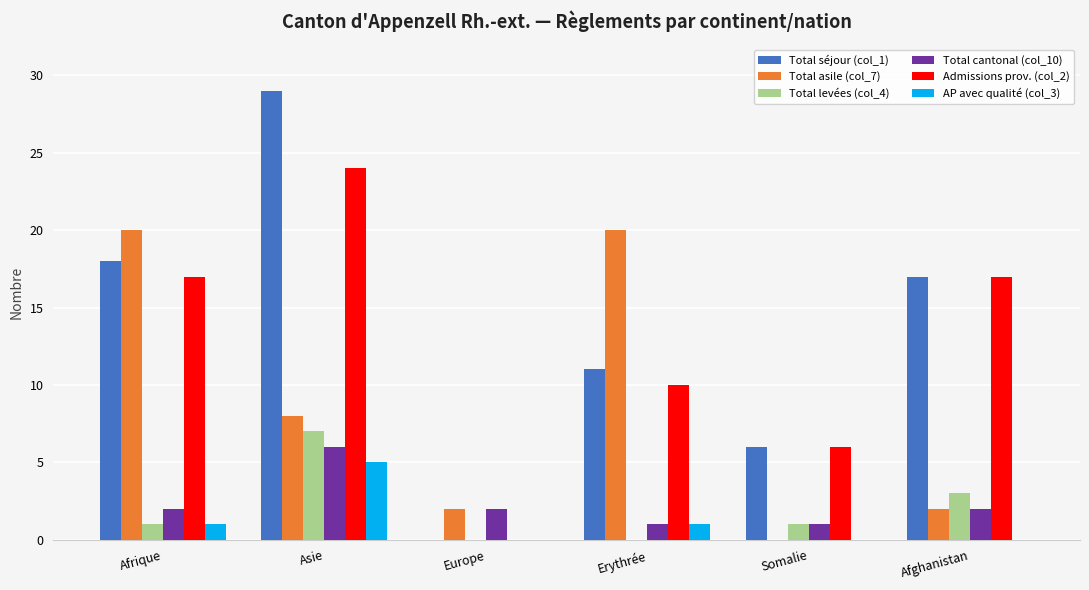

Count the Total cantonal (col_10) values in the range 1 to 2.

5